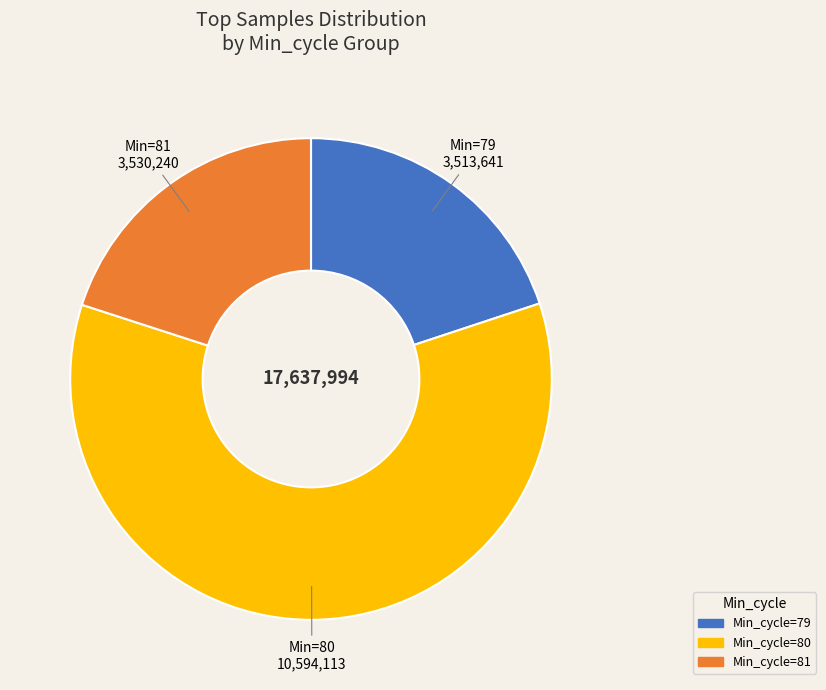

Is there any slice that represents more than half of the pie?

Yes